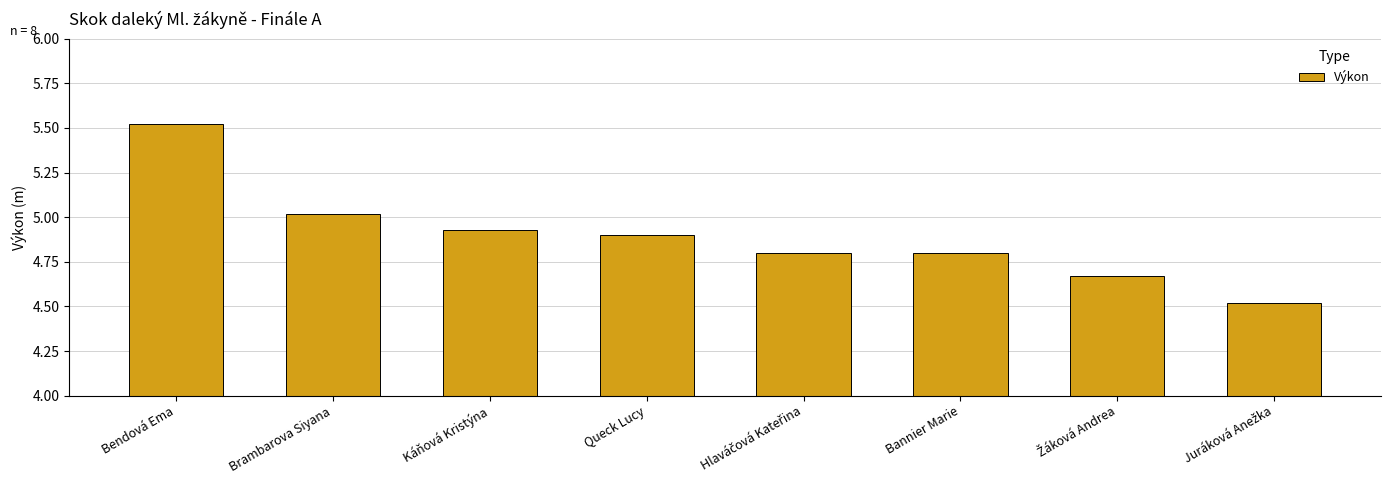

What is the label of the 3rd bar from the right?

Bannier Marie